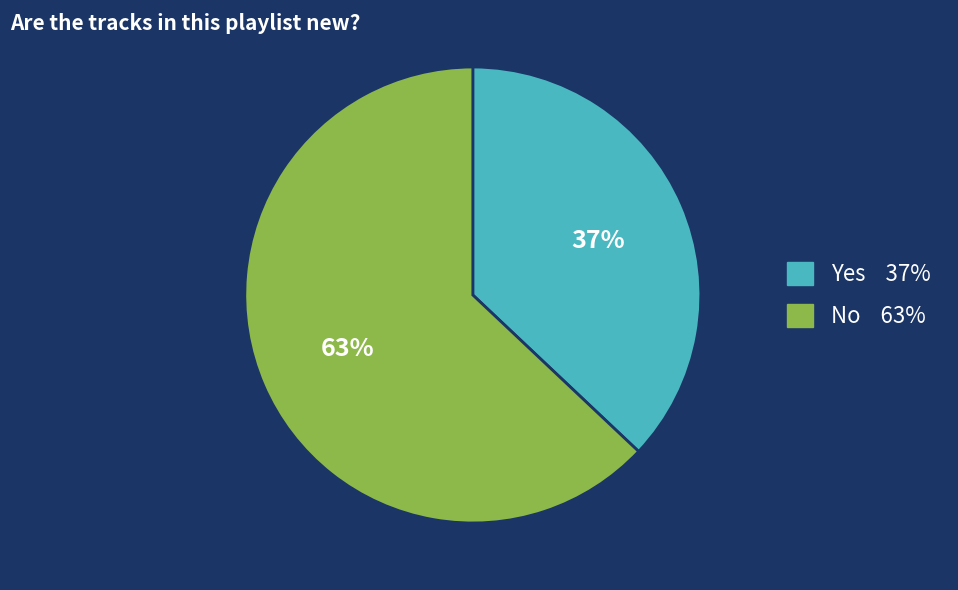

Rank the categories by value from lowest to highest.

Yes, No